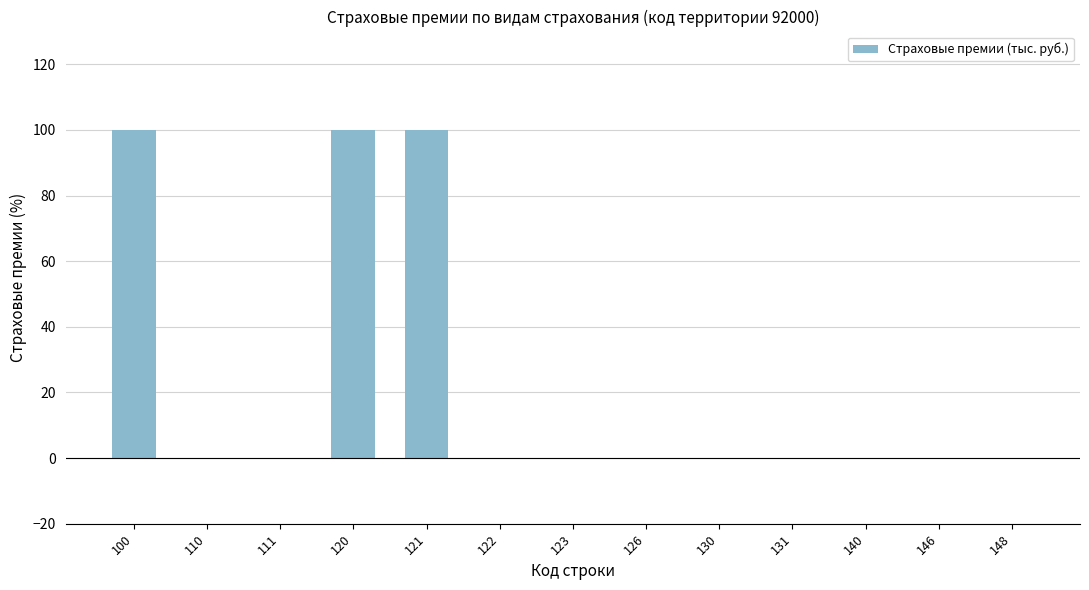

True or false: the data shows -49 at 123.

False